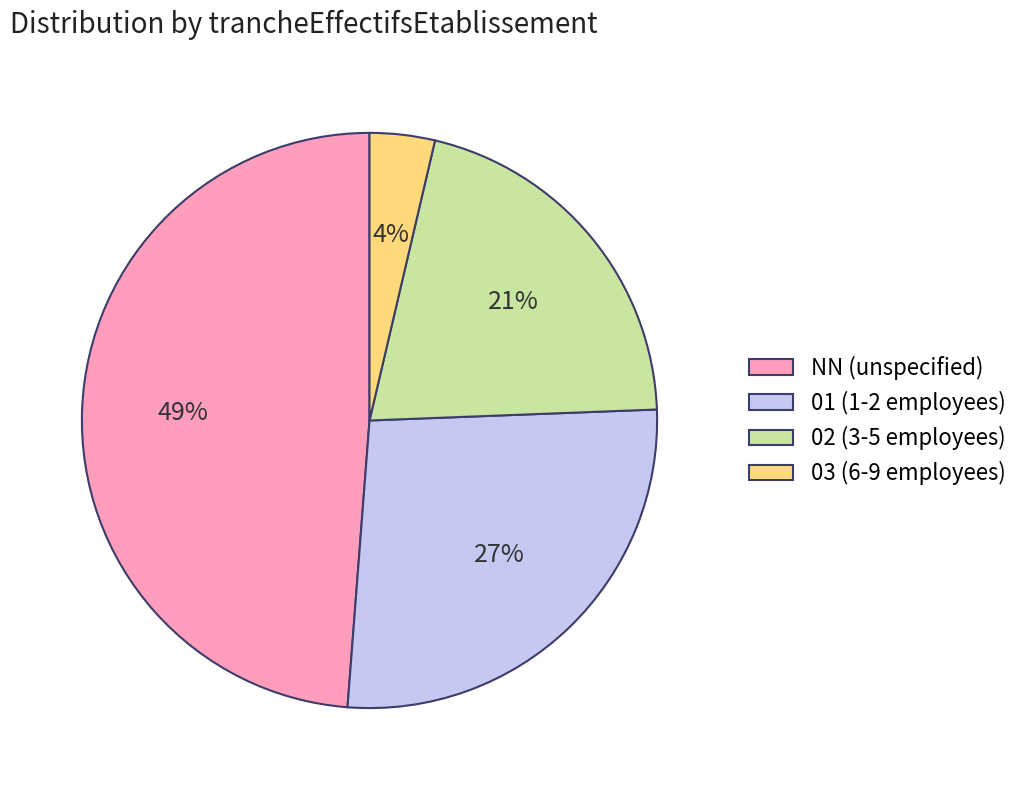

What is the smallest slice in the pie chart?

03